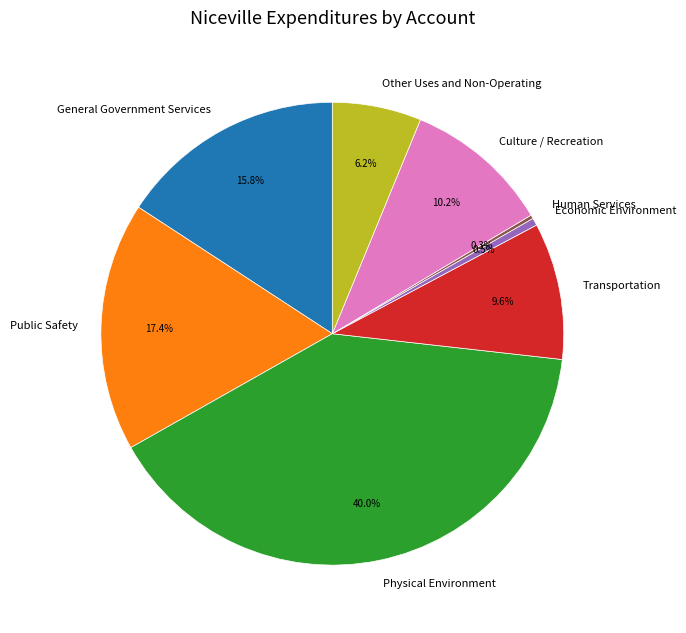

Is there a majority slice in this chart?

No